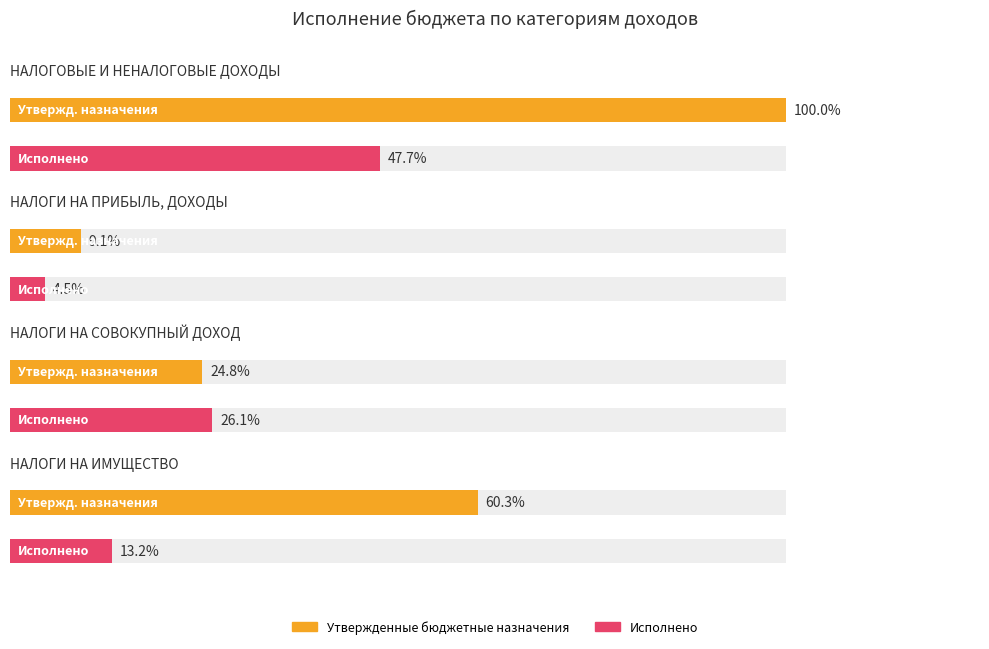

What is the label of the 1st bar from the left?

НАЛОГОВЫЕ И НЕНАЛОГОВЫЕ ДОХОДЫ